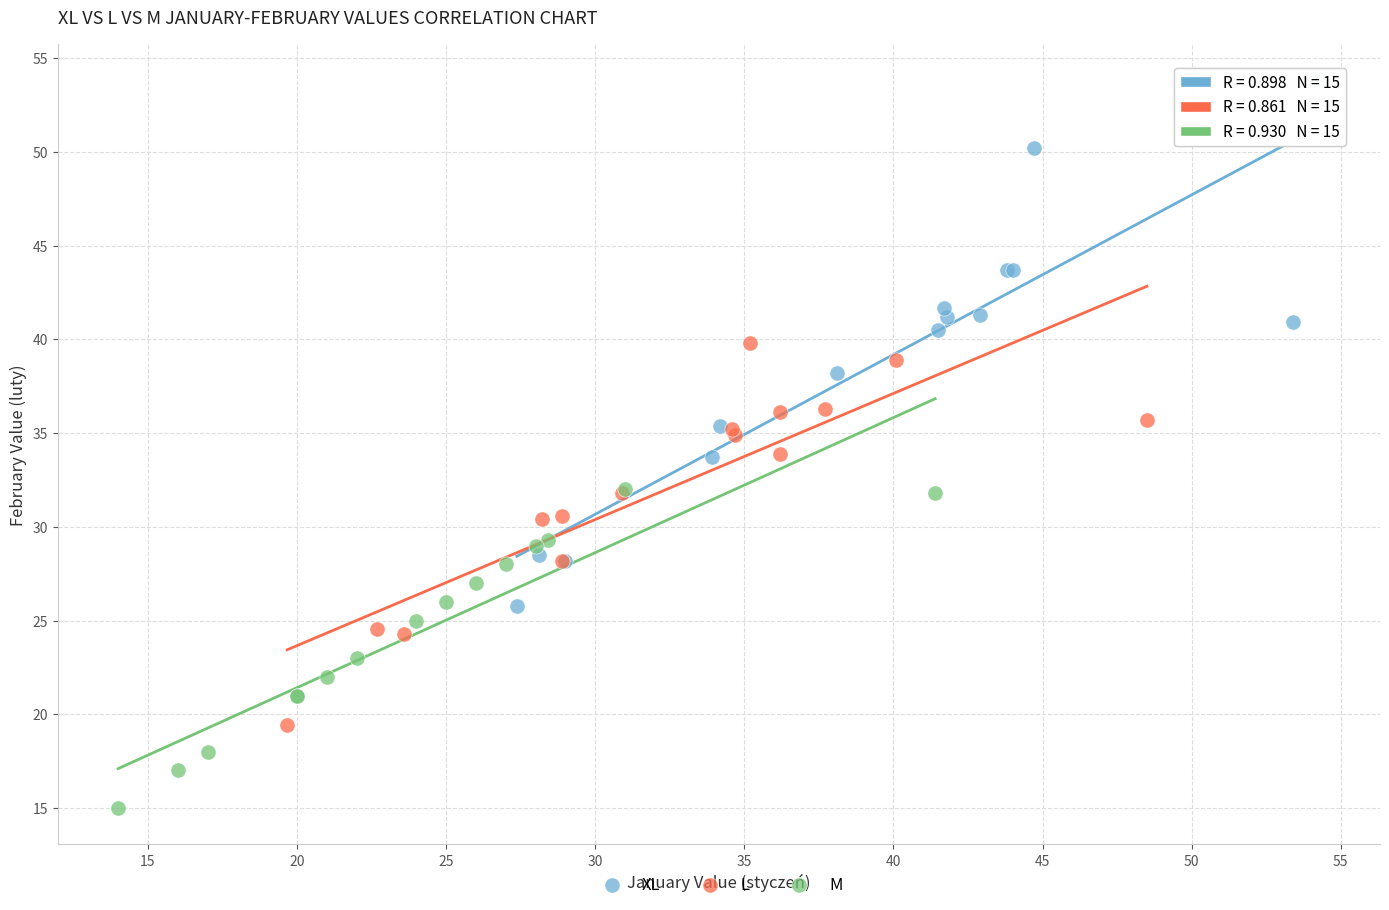

Which series reaches the maximum Y coordinate?

XL